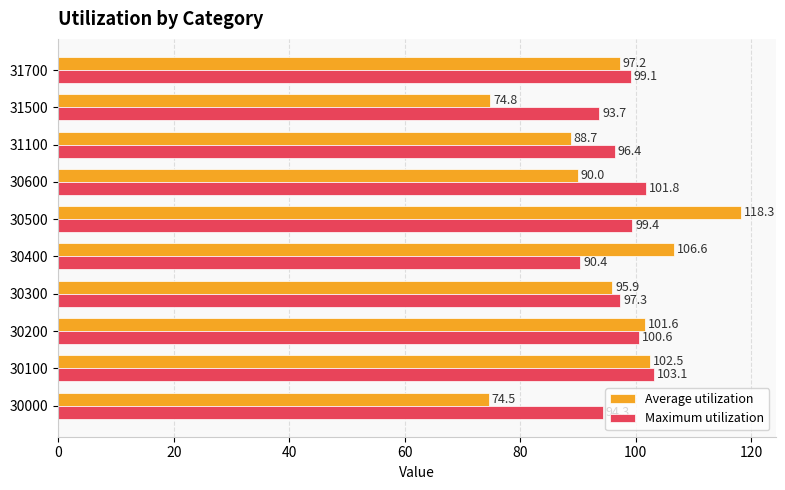

The value of Average utilization at 30200 is 165.6. True or false?

False